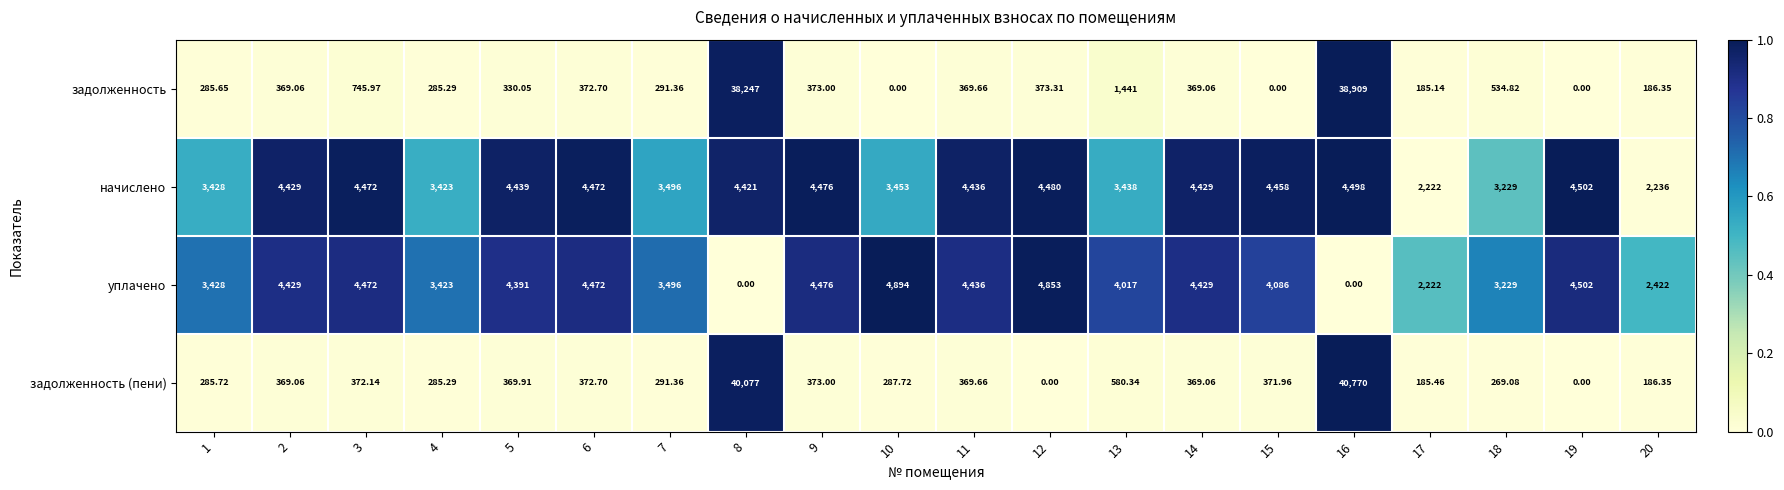

List the series in order of their peak value, lowest first.

начислено, уплачено, задолженность, задолженность (пени)